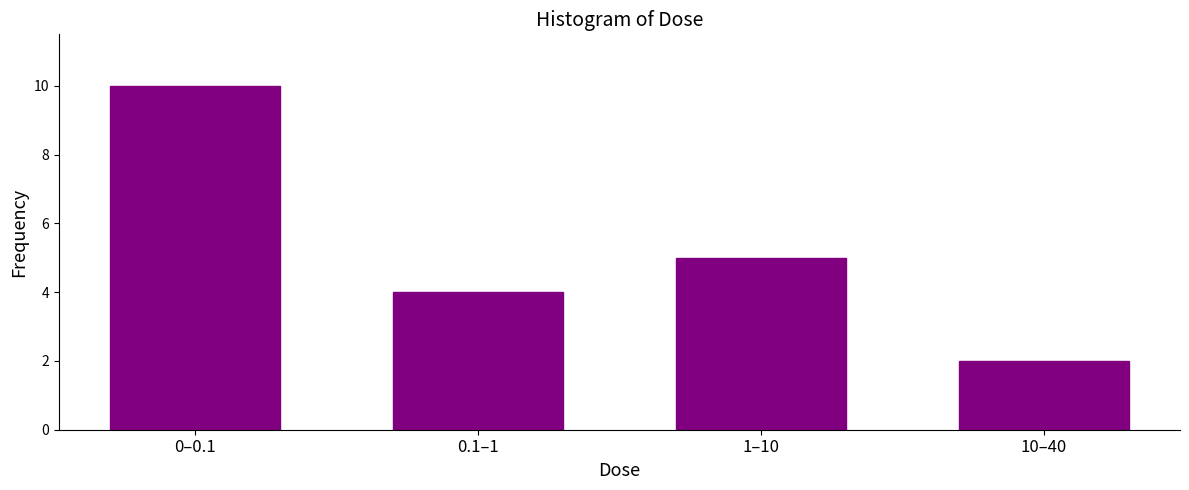

Reading left to right, what are all the values shown in this chart?

10	4	5	2